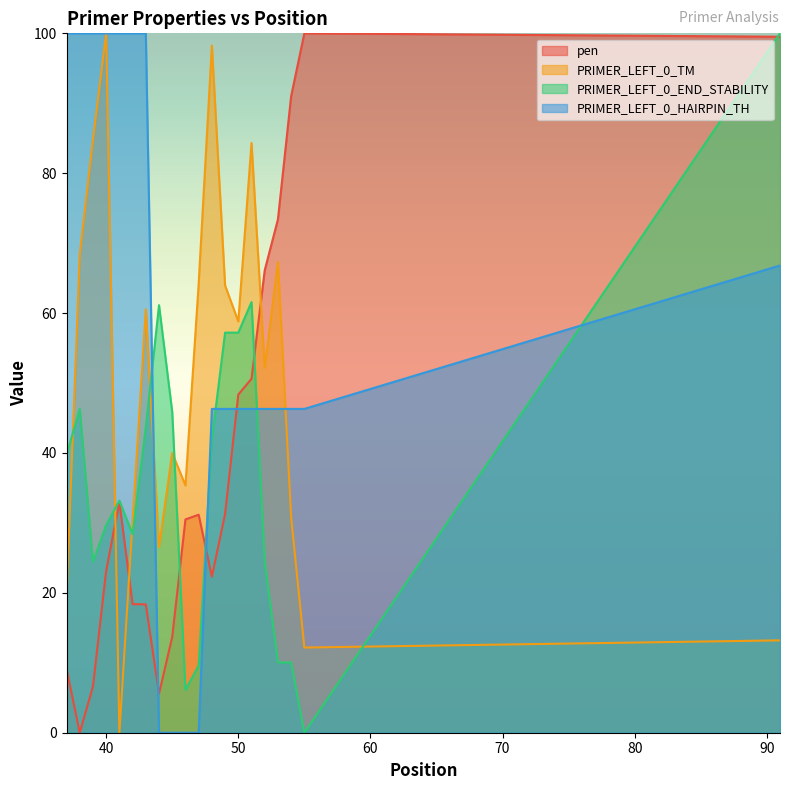

Reading right to left, extract all data points from this chart.

pen: 99.5	100.0	91.0	73.4	66.1	50.6	48.3	31.3	22.3	31.2	30.5	13.7	5.6	18.3	18.4	33.0	23.2	6.6	0.0	9.1
PRIMER_LEFT_0_TM: 13.2	12.2	30.8	67.3	52.2	84.3	58.8	63.9	98.2	64.2	35.4	40.0	26.6	60.5	30.3	0.0	100.0	84.8	68.4	19.2
PRIMER_LEFT_0_END_STABILITY: 100.0	0.0	10.0	10.0	24.5	61.6	57.2	57.2	41.9	9.6	6.1	45.9	61.1	43.7	28.4	33.2	29.7	24.5	46.3	39.7
PRIMER_LEFT_0_HAIRPIN_TH: 66.8	46.3	46.3	46.3	46.3	46.3	46.3	46.3	46.3	0.0	0.0	0.0	0.0	100.0	100.0	100.0	100.0	100.0	100.0	100.0